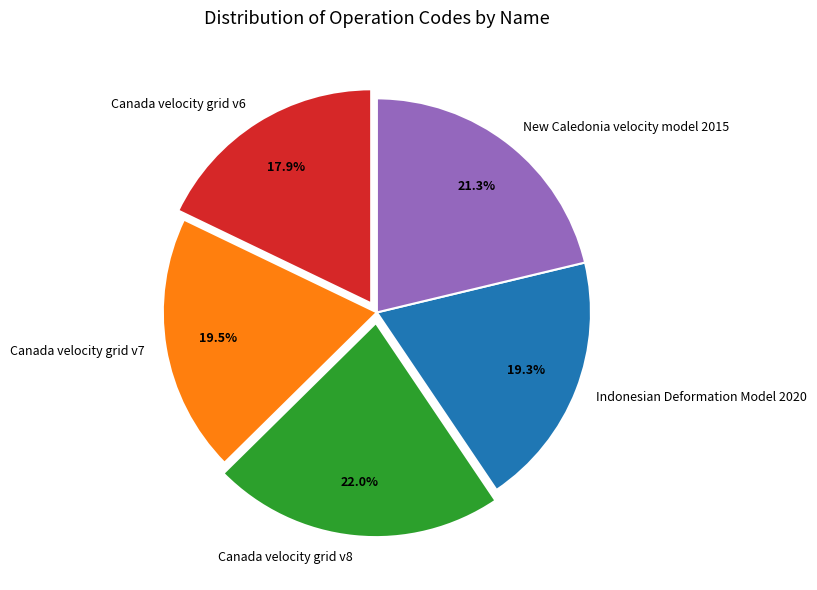

To the nearest percent, what percentage of the pie is Canada velocity grid v8?

22%